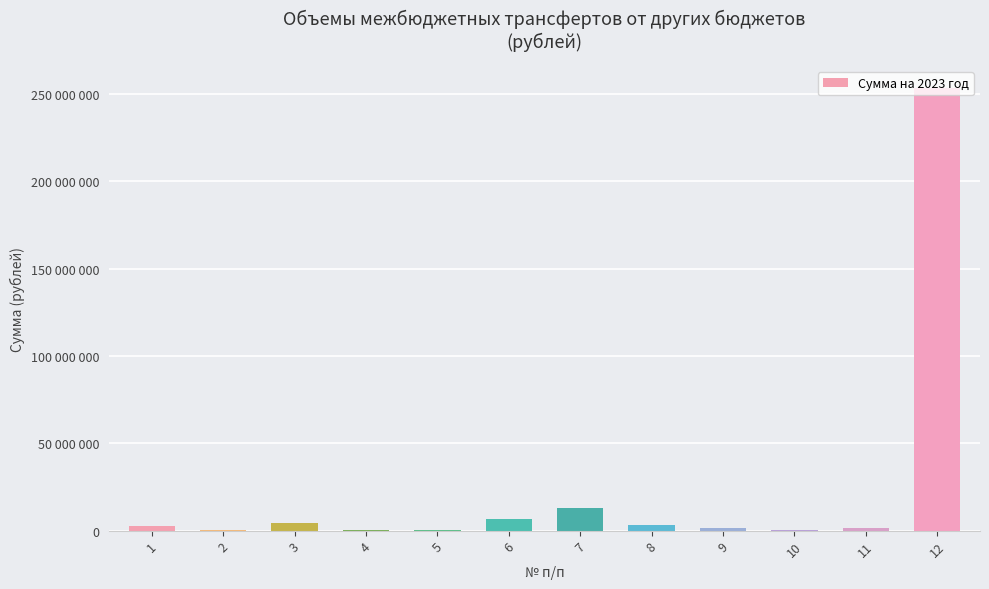

The value at 4 is 562109.9. True or false?

True